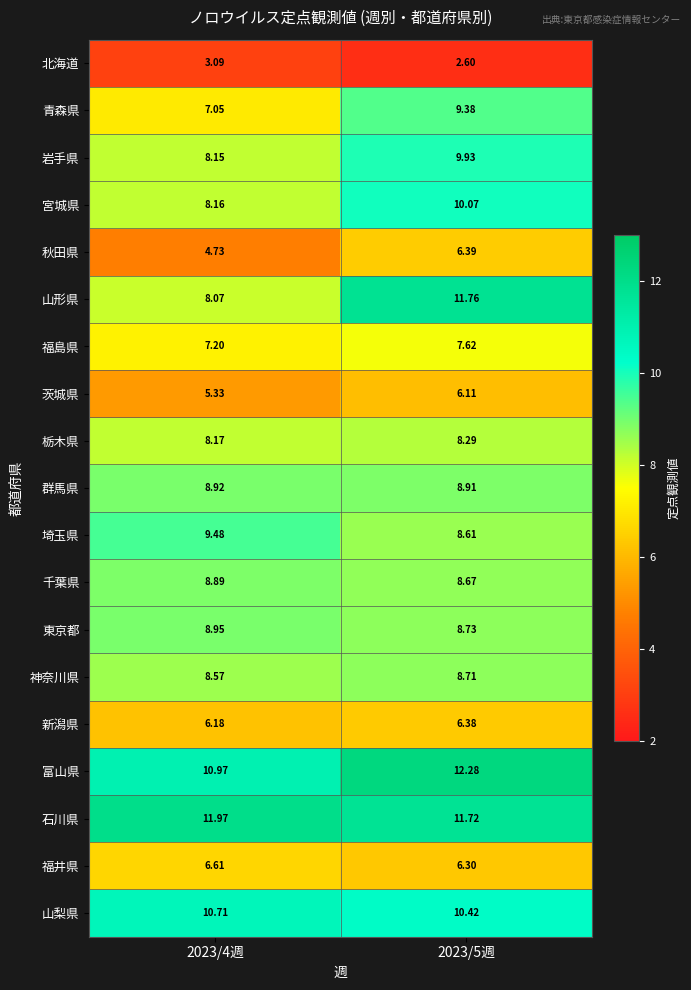

Which series has the largest range (max minus min)?

山形県